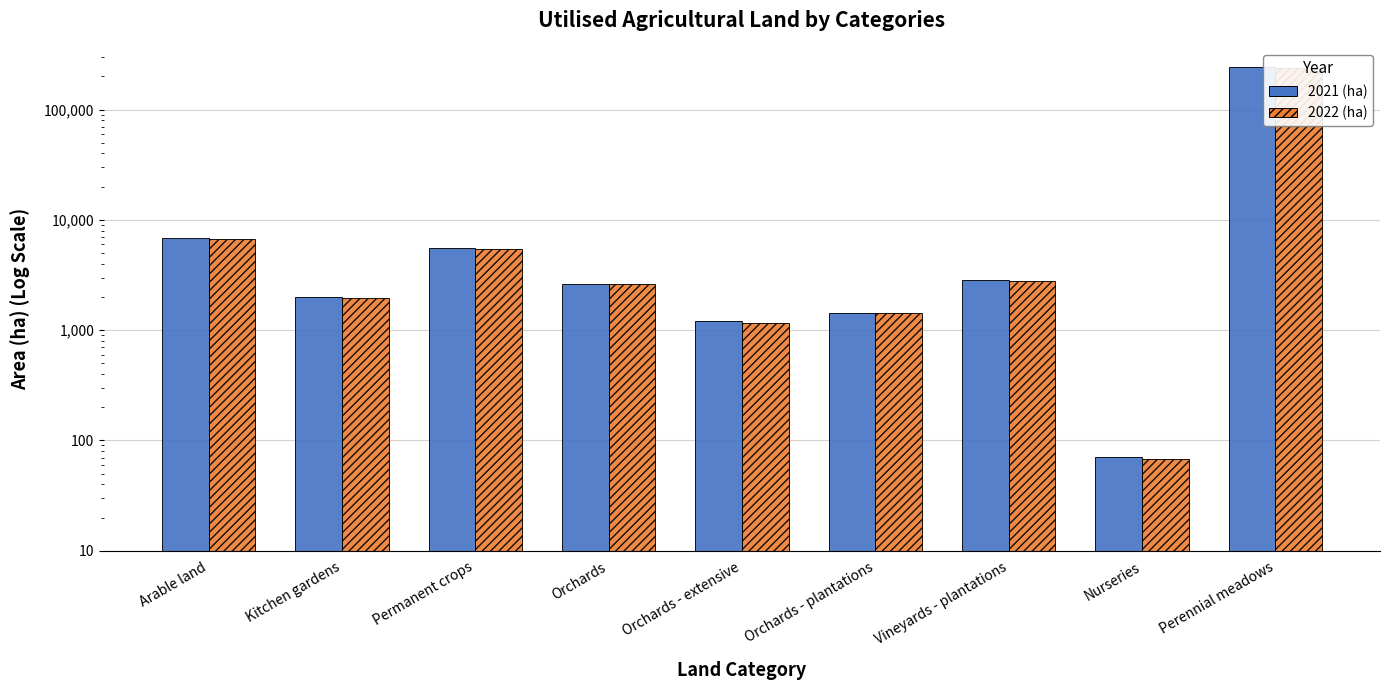

How many data points does each series have?

9